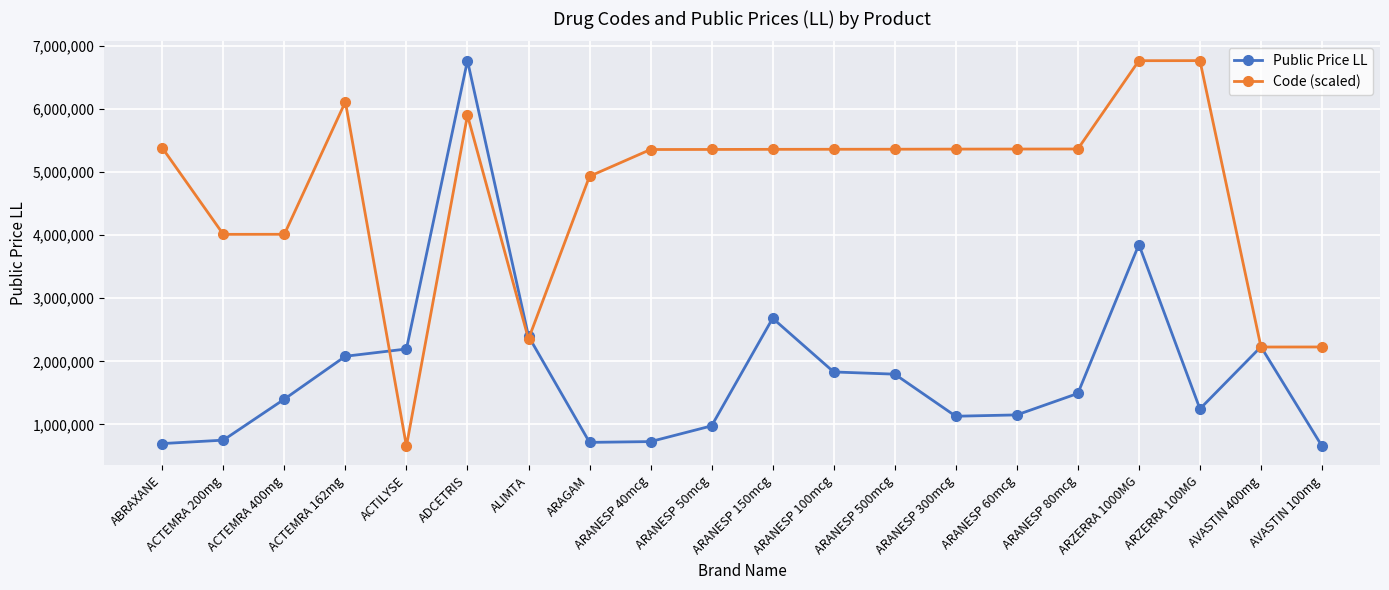

How many lines are shown in the chart?

2